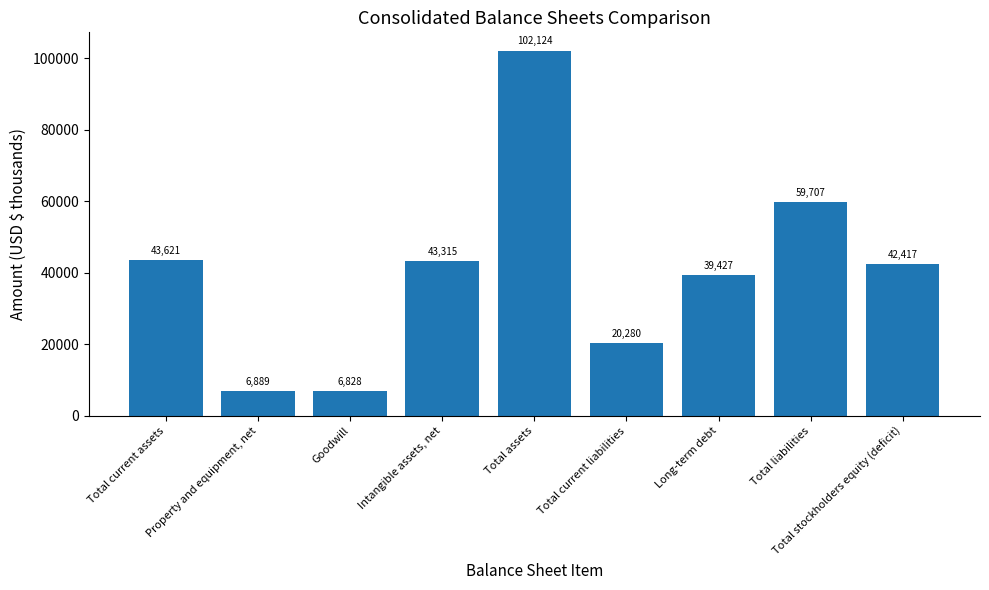

Read the value at Property and equipment, net.

6889